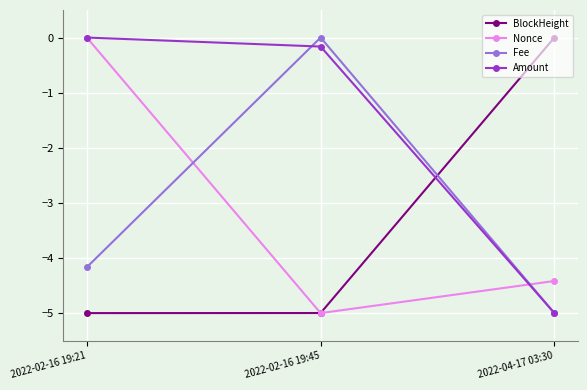

The Nonce series shows -1.2 at 2022-02-16 19:45. True or false?

False